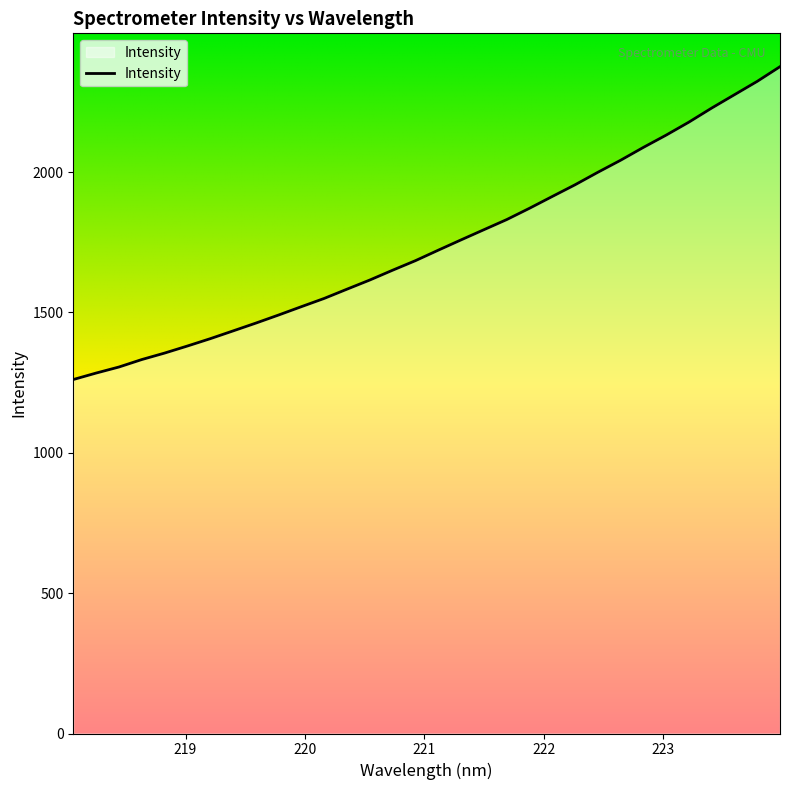

What is the minimum value shown in the chart?

1260.9